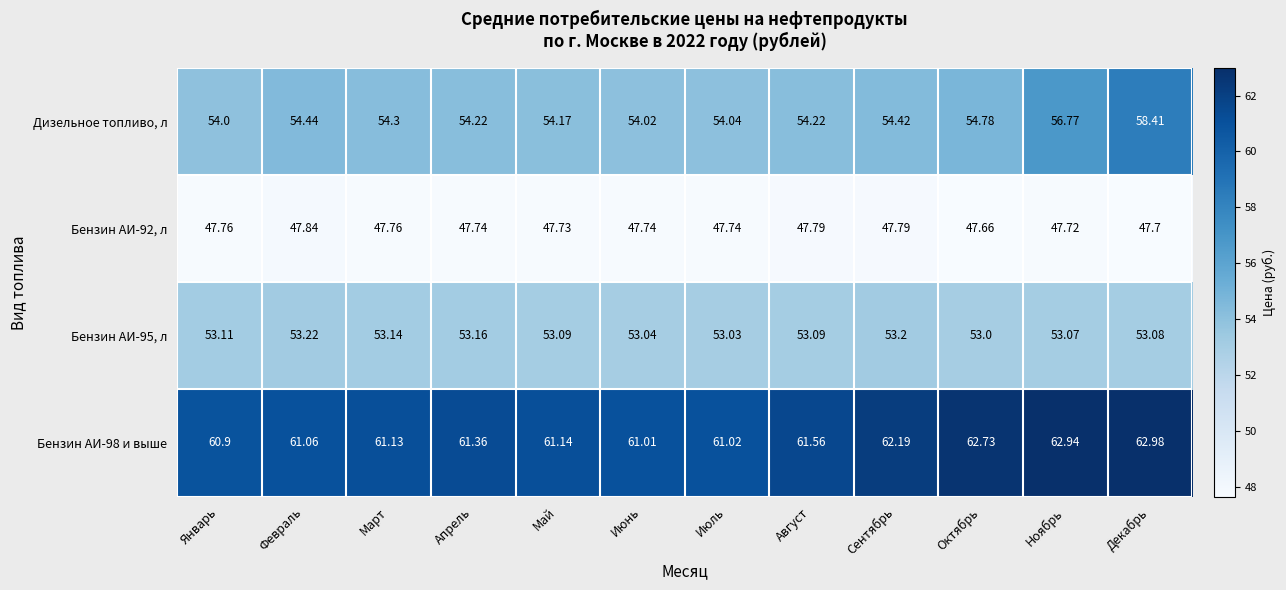

Which series has the widest spread of values?

Дизельное топливо, л